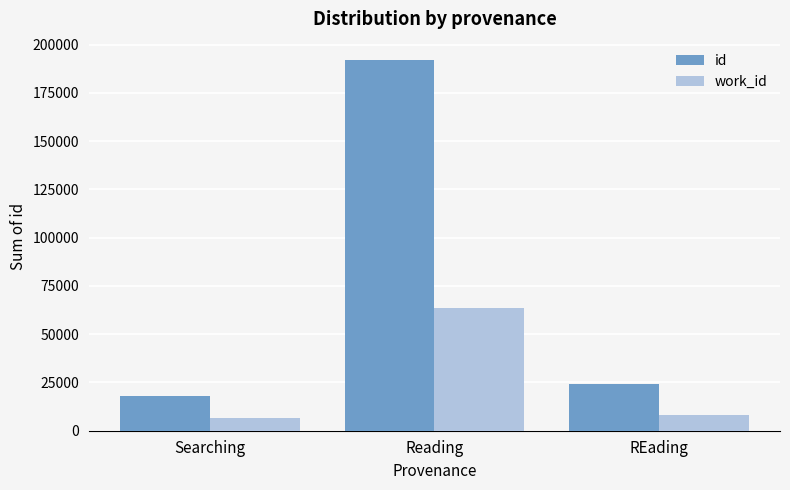

Which series changed the most between Searching and Reading?

id